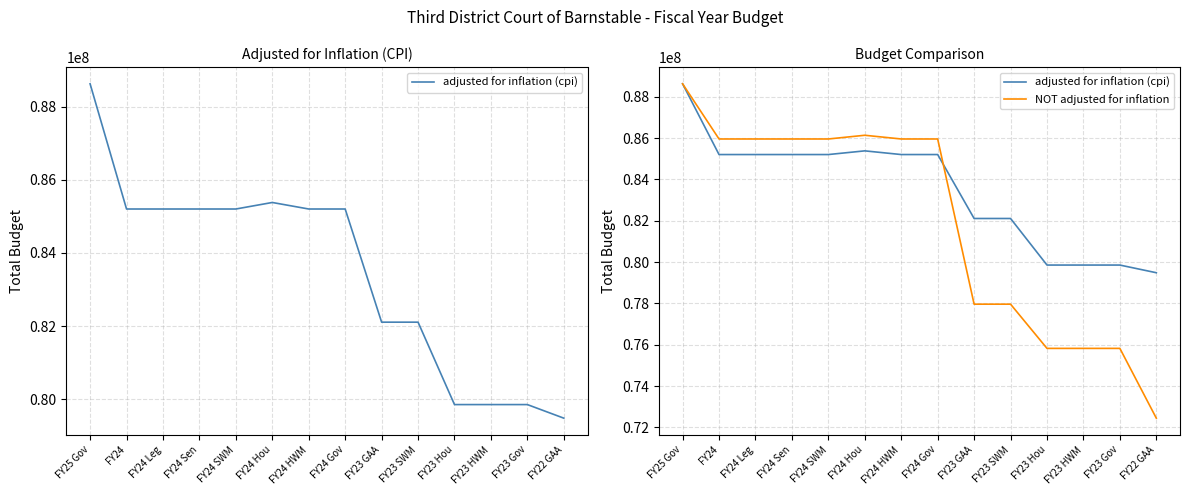

What is the label of the 3rd point from the right?

FY23 HWM